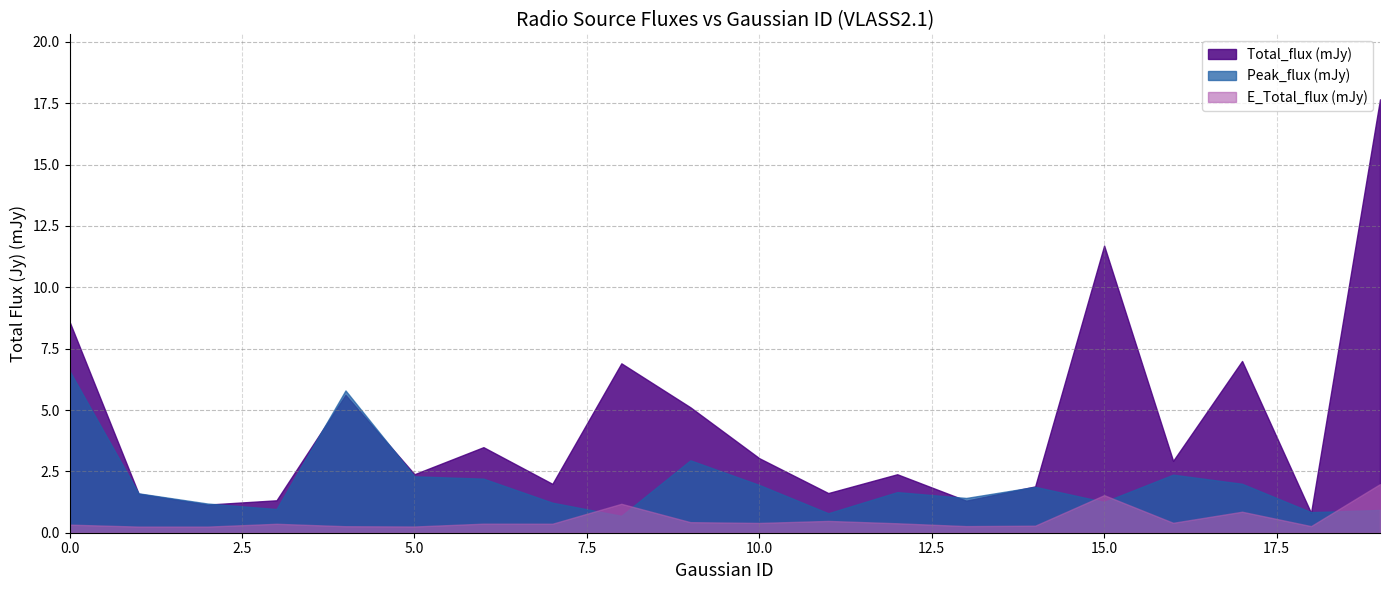

What is the highest value of the Gaus_id series?

19.0